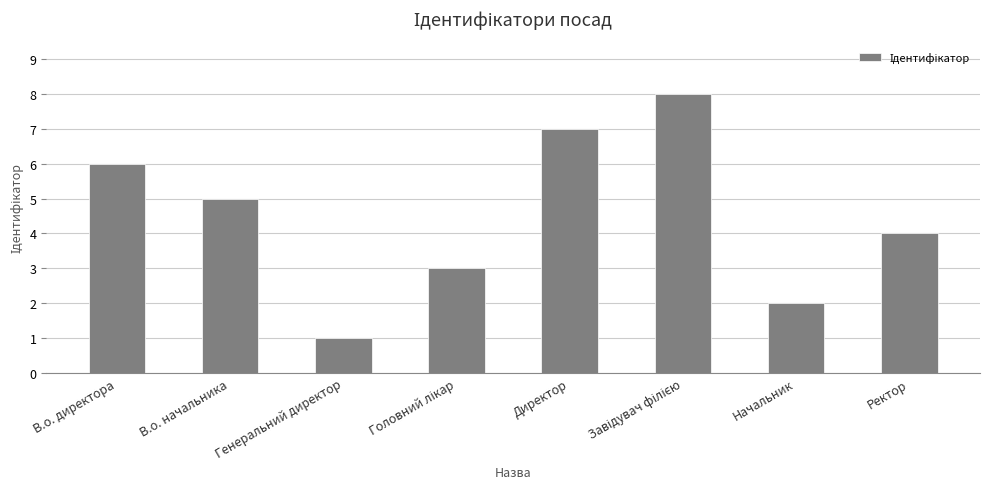

Count the number of data series in this chart.

1